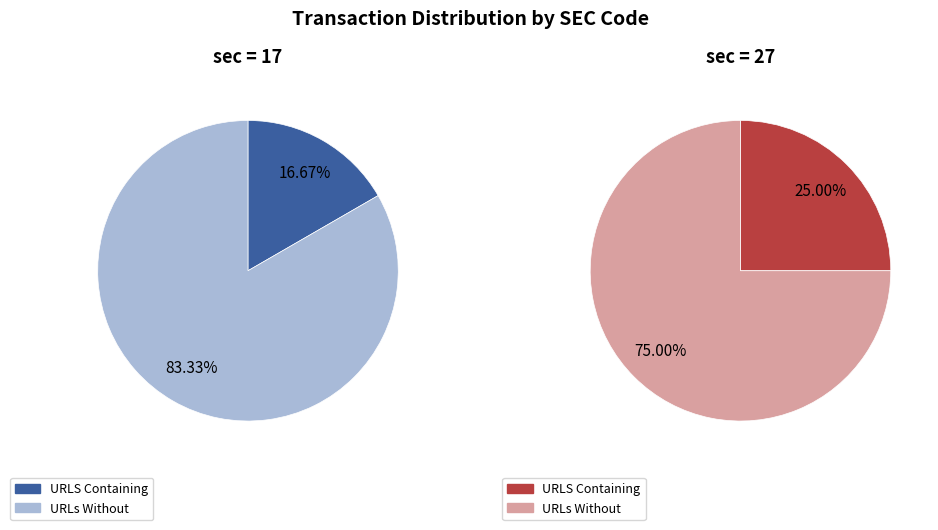

Is it true that 0 is 22% of the pie?

False